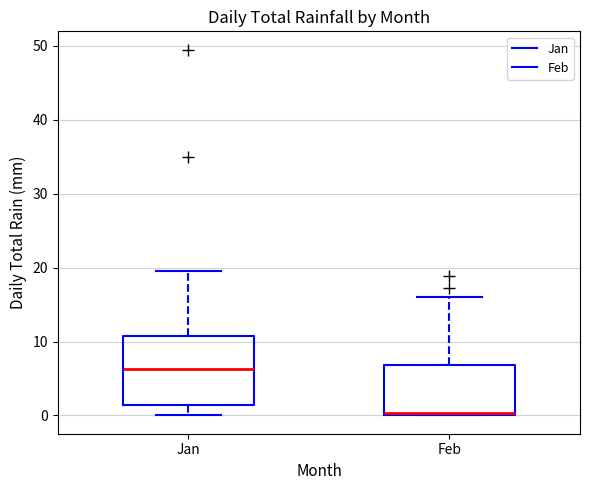

Reading left to right, read every box against the y-axis: the position of its median line, the range the box covers, and the ends of its whiskers. The values are not printed on the chart, so give them approximately, as read against the axis.

Jan: median 6, box 1 to 11, whiskers 0 to 20
Feb: median 0 (just above the box's lower edge), box 0 to 7, whiskers 0 to 16